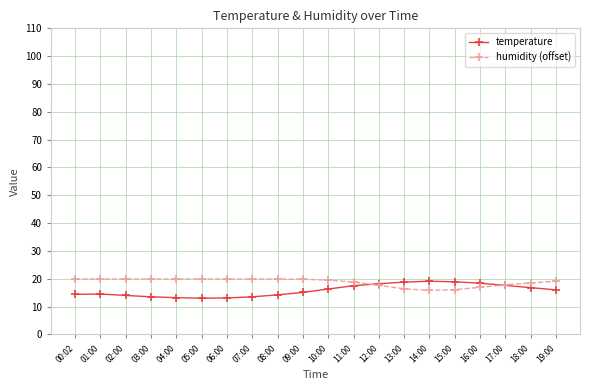

Is it true that temperature equals 3.2 at 09:00?

False